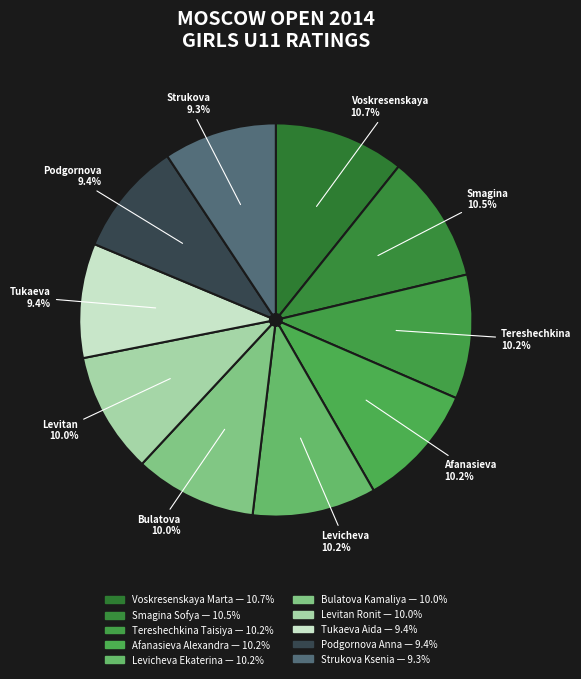

Count the number of slices in the pie.

10